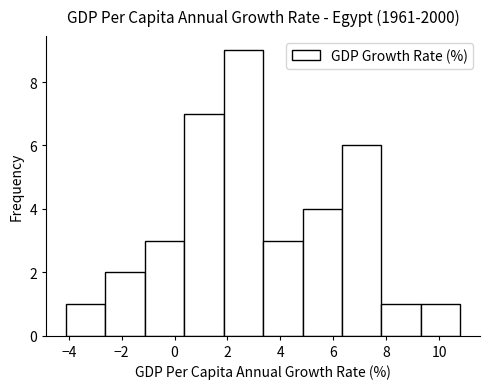

How tall is the bar that spans -2.6 to -1.2 on the x-axis? Neither the bar edges nor the heights are printed on the chart, so give them approximately, as read against the axes.

2